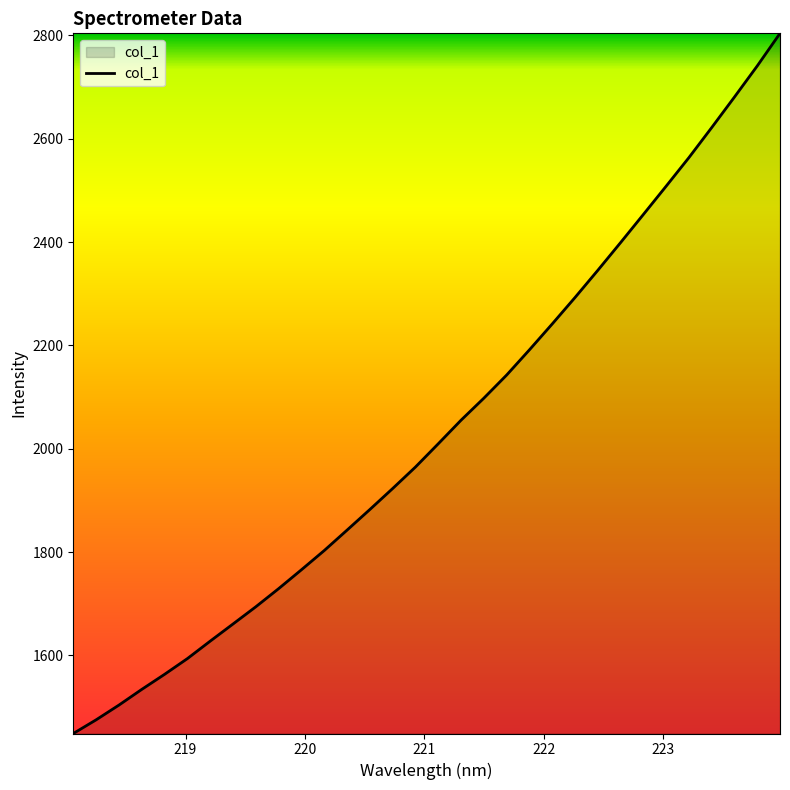

What is the minimum value shown in the chart?

1448.8